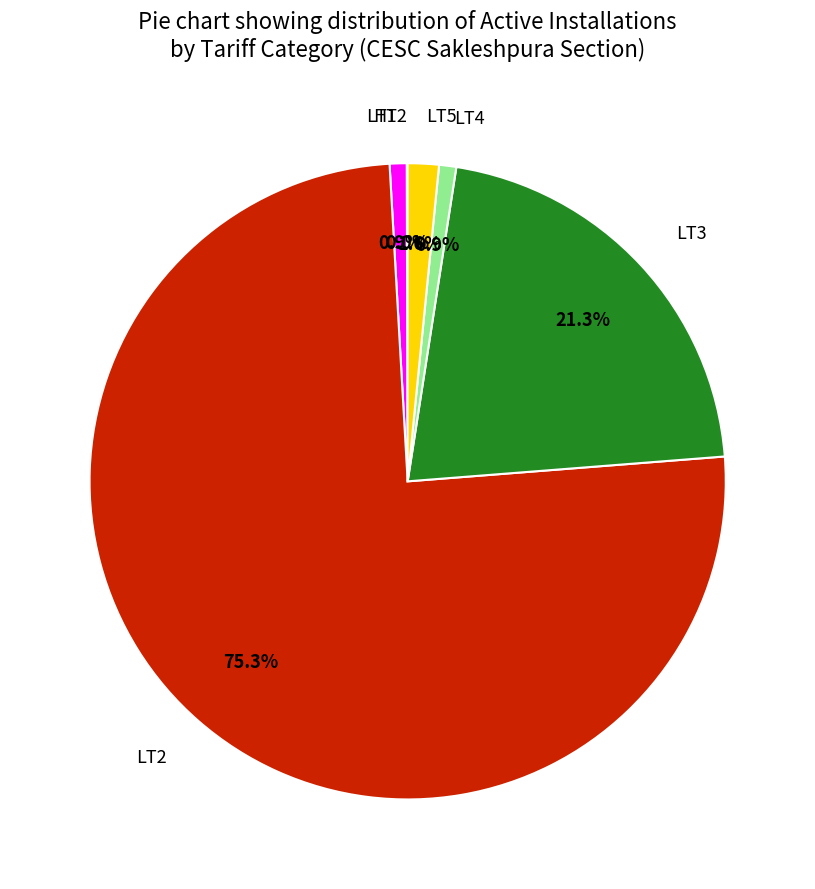

What is the total percentage of LT5 and LT2?

76.9%